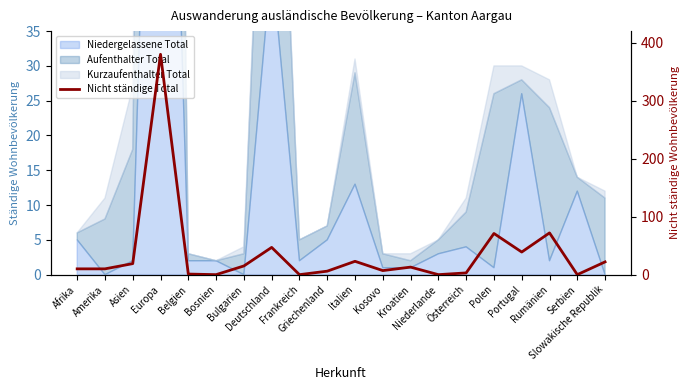

What is the label of the 20th point from the right?

Afrika